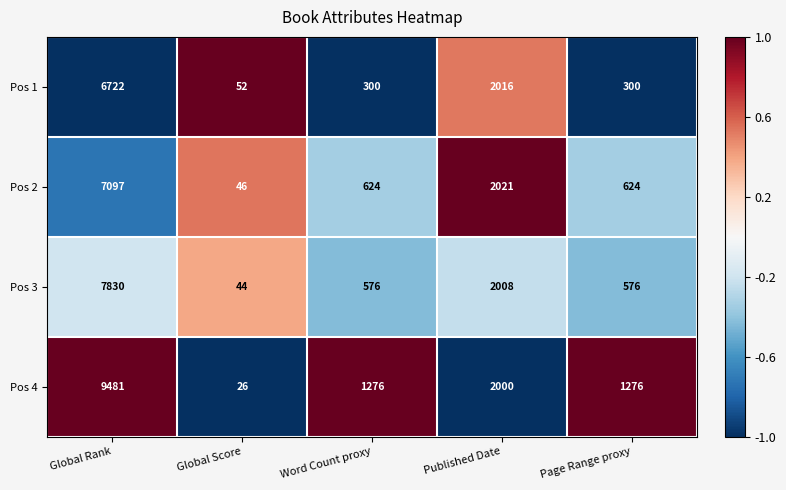

True or false: Pos 3 has a value of 2008 at Published Date.

True